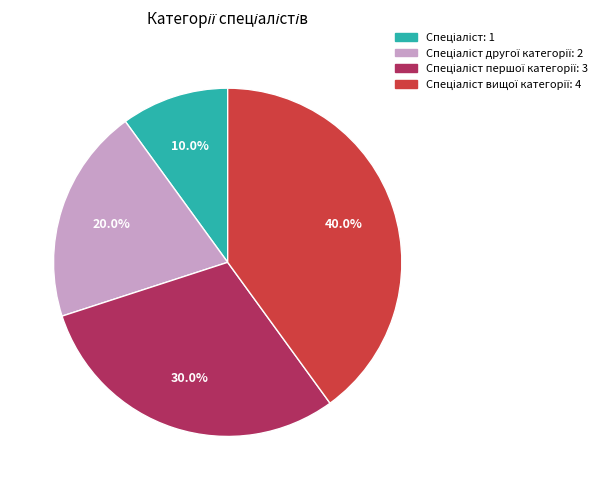

Does any single category account for the majority?

No